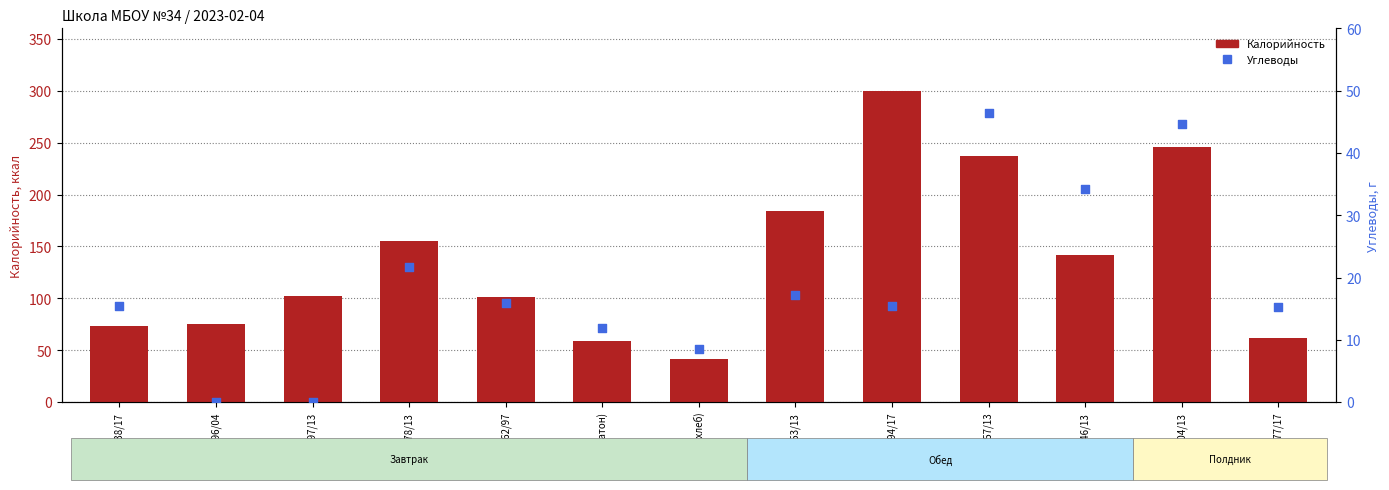

Is the value of Калорийность at №377/17 greater than the value of Углеводы at №153/13?

Yes